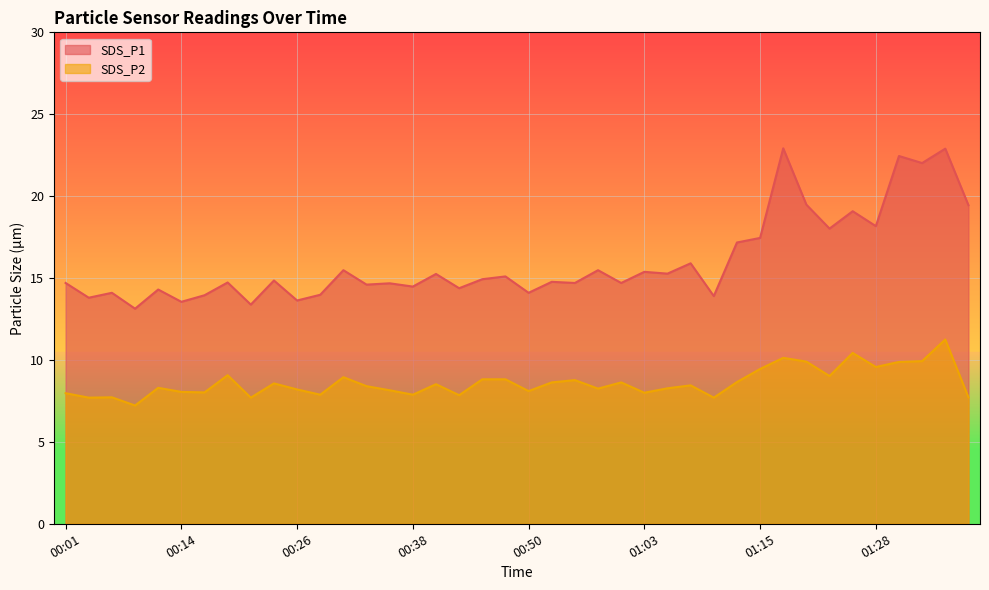

How many data points does each series have?

40